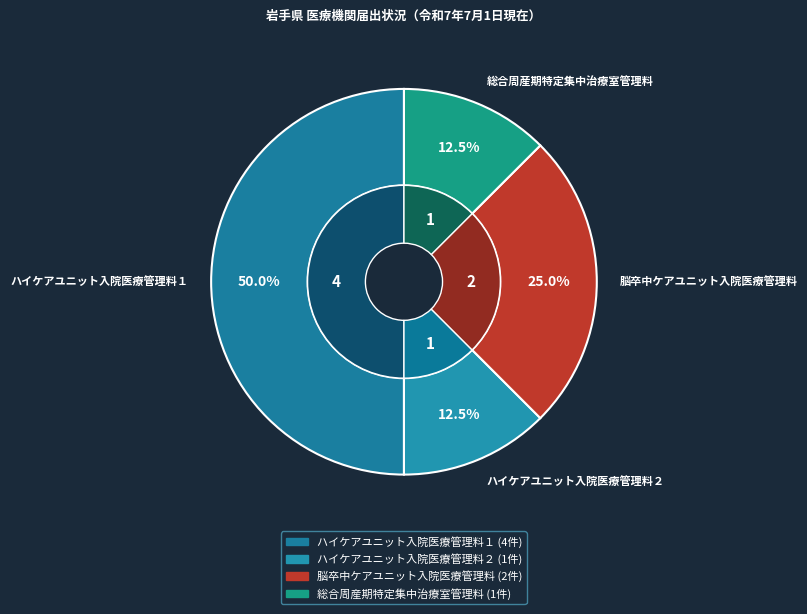

What is the largest slice in the pie chart?

ハイケアユニット入院医療管理料１